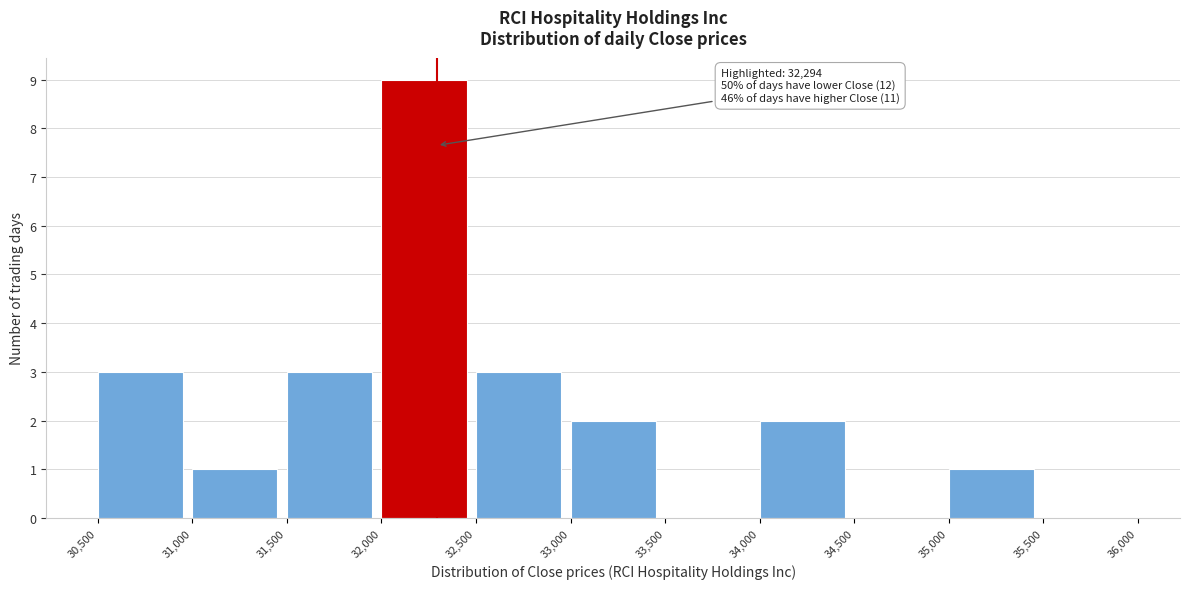

Over which range of the x-axis is the bar tallest?

32,000 to 32,500